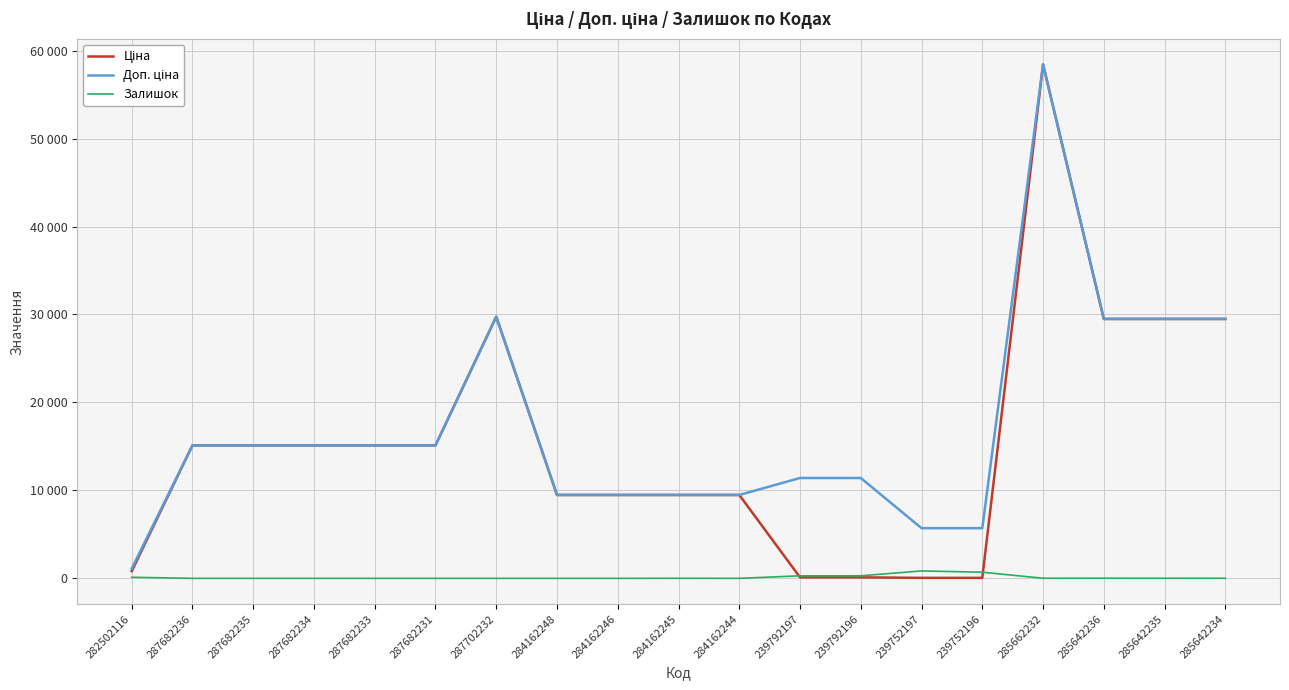

Rank the series at 287682234 from lowest to highest value.

Залишок, Ціна, Доп. ціна